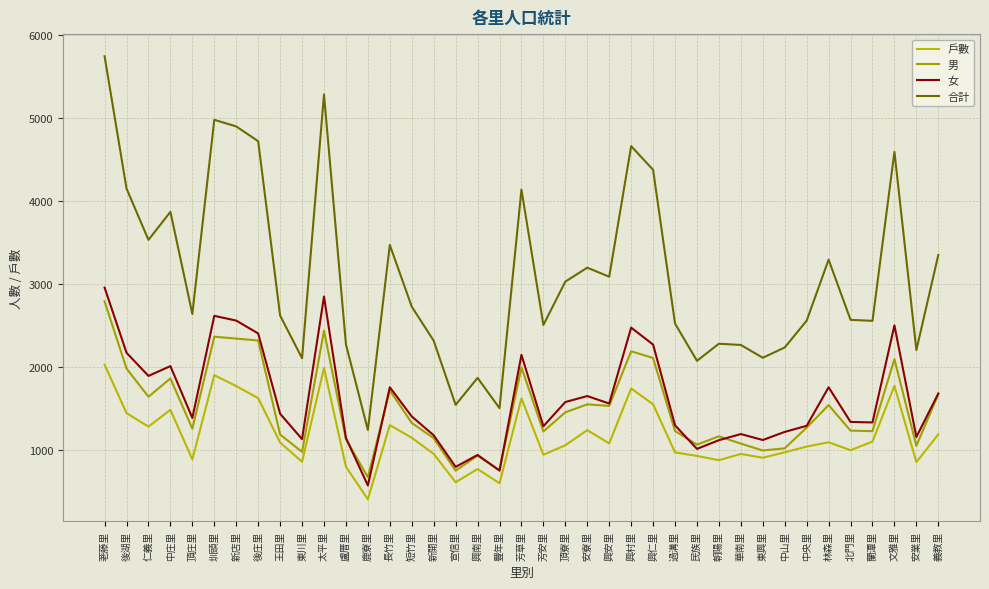

True or false: 戶數 and 女 intersect in this chart.

False